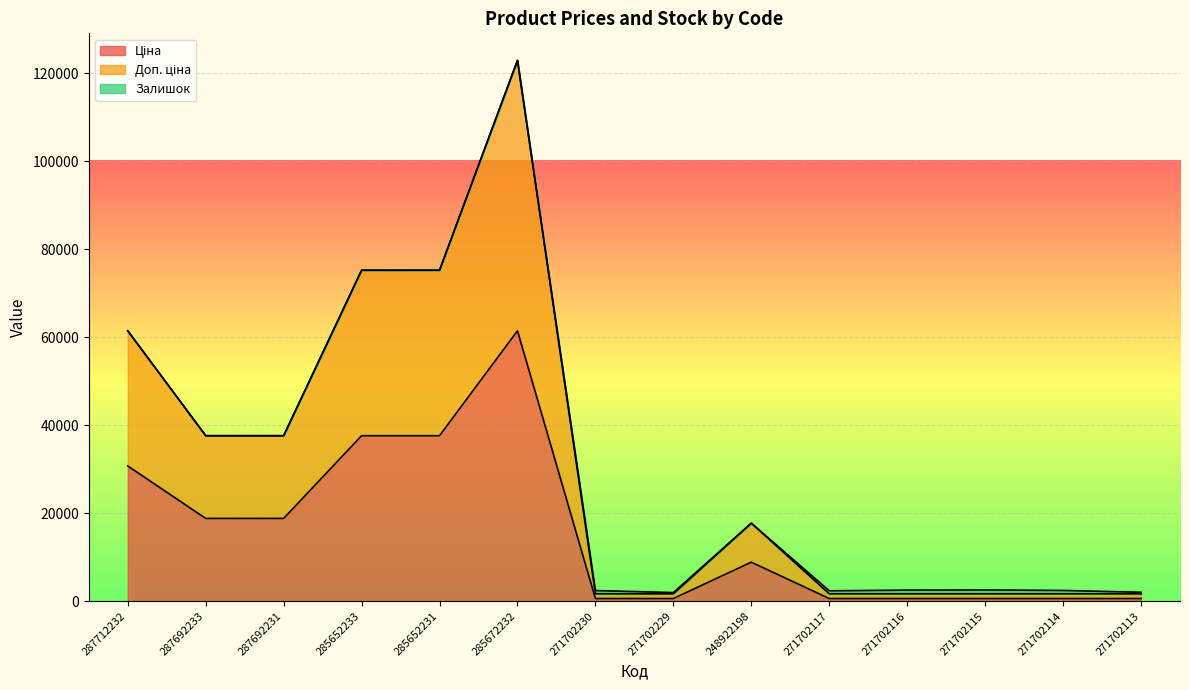

Which series has the widest spread of values?

Доп. ціна